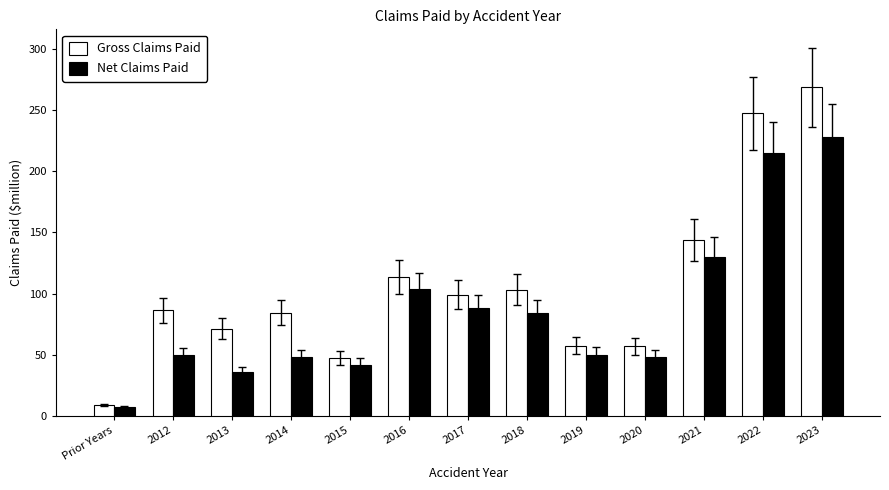

Which series has the largest total across all categories?

Gross Claims Paid